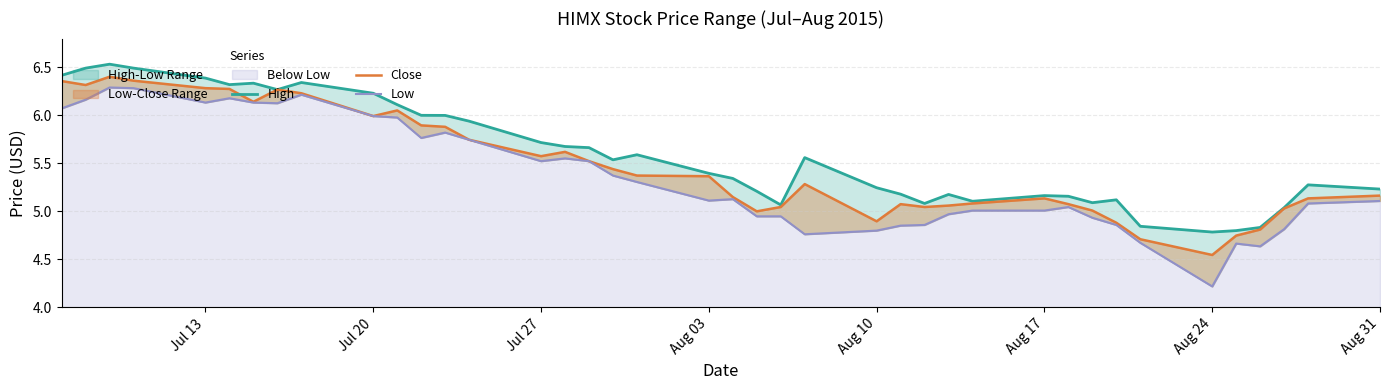

What is the average value of the High series?

5.6